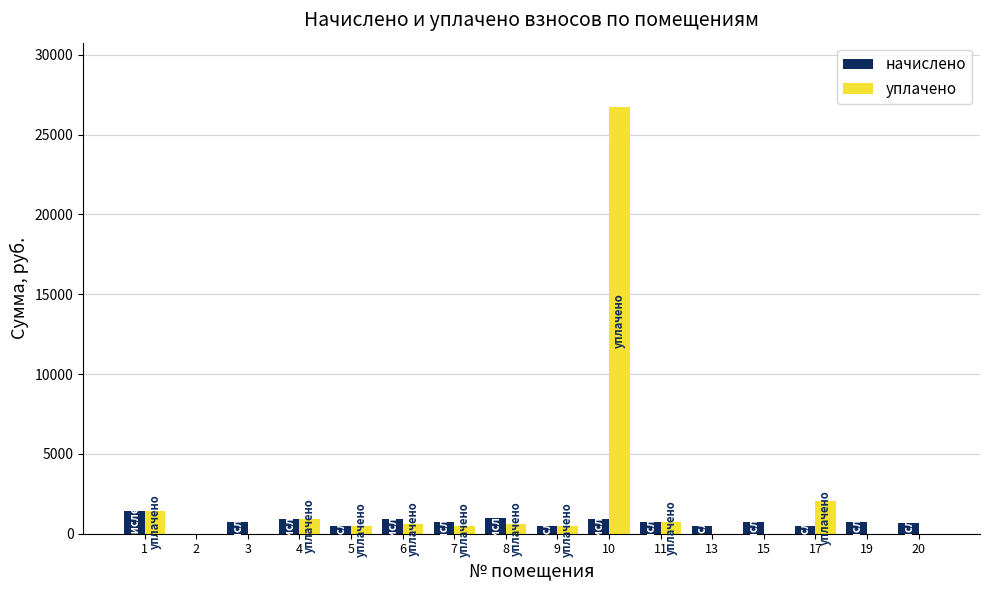

Does the chart contain stacked bars?

No